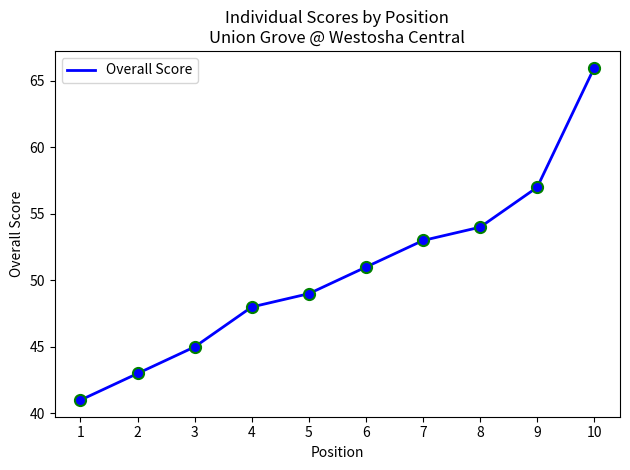

How many values are below 51?

5